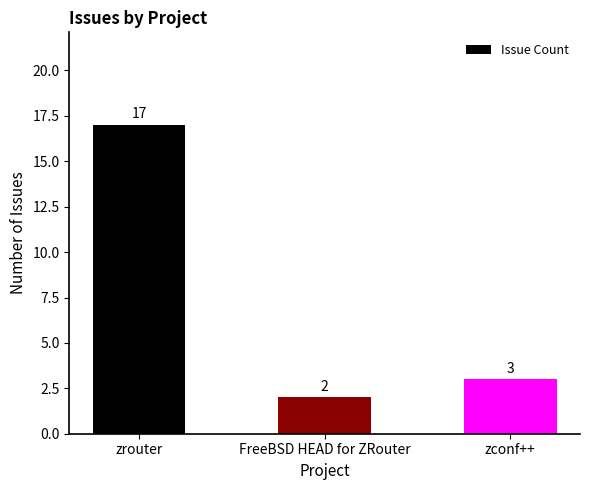

What is the ratio of the value at zrouter to the value at zconf++?

5.7